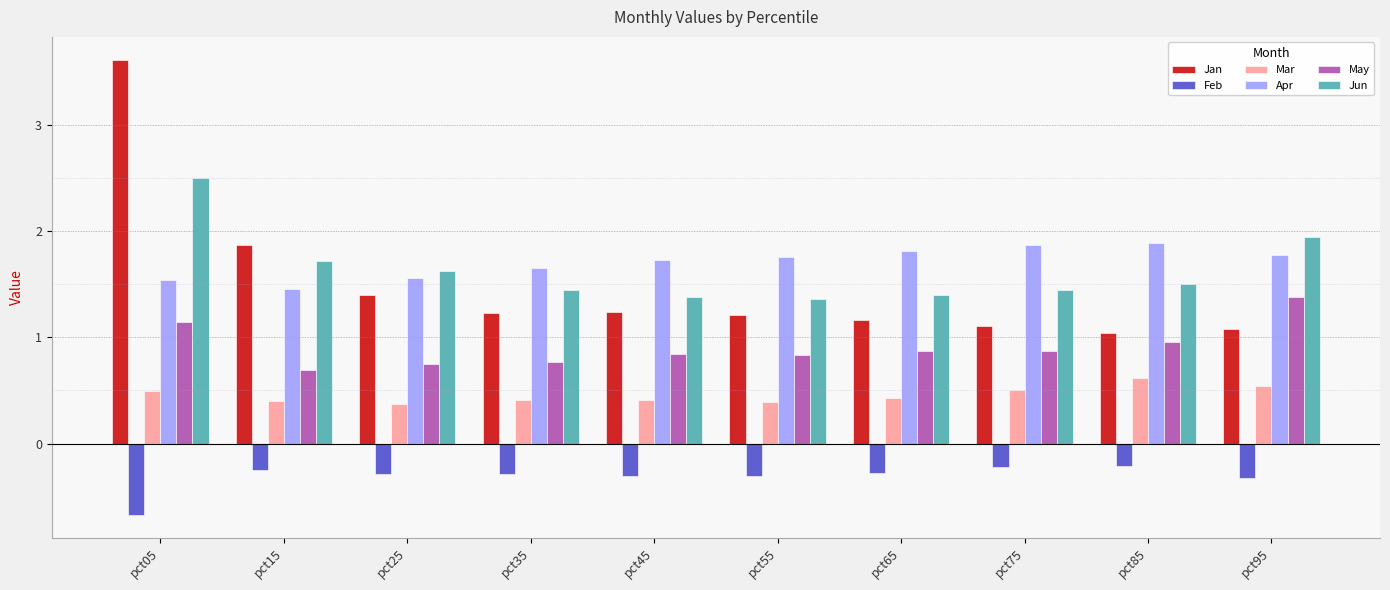

What is the spread (max minus min) of values at pct25?

1.9